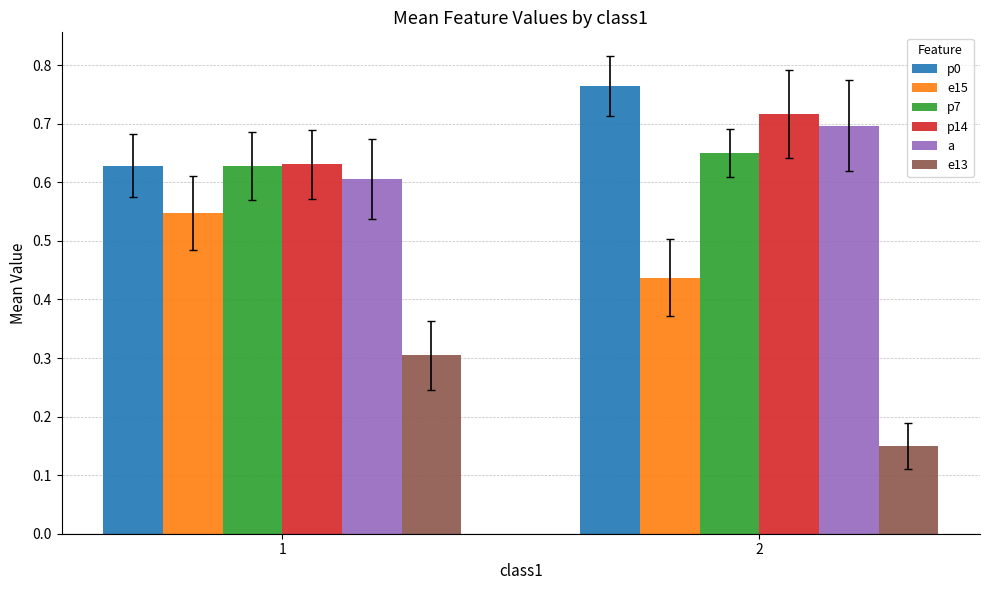

True or false: p0 has a value of 0.6 at 1.

True